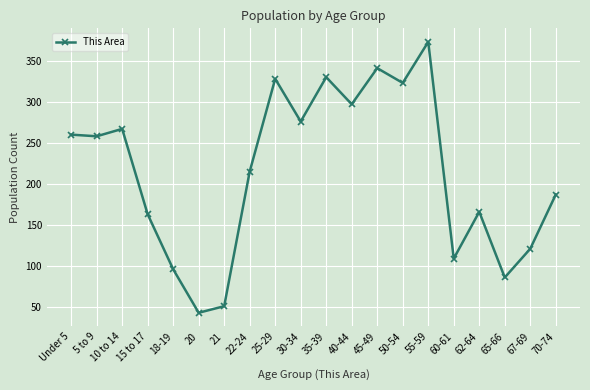

What is the label of the 19th point from the left?

67-69